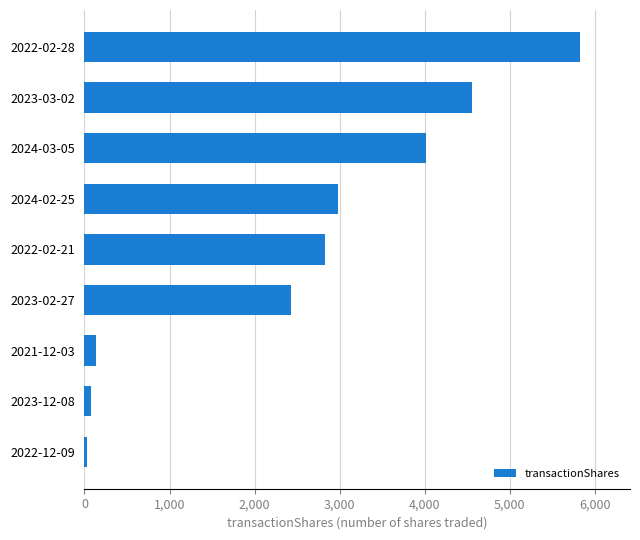

Is it true that the value at 2022-02-21 is 5041?

False